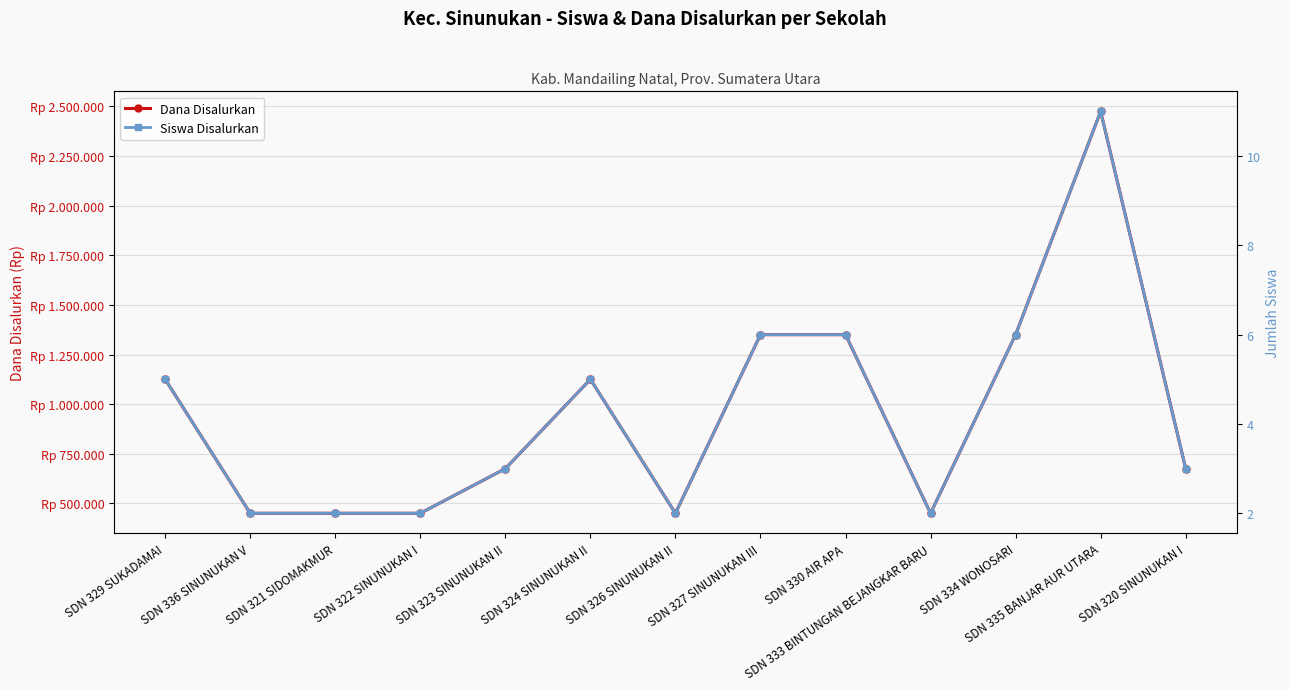

Rank the series by their average value, from highest to lowest.

Dana Disalurkan, Siswa Disalurkan